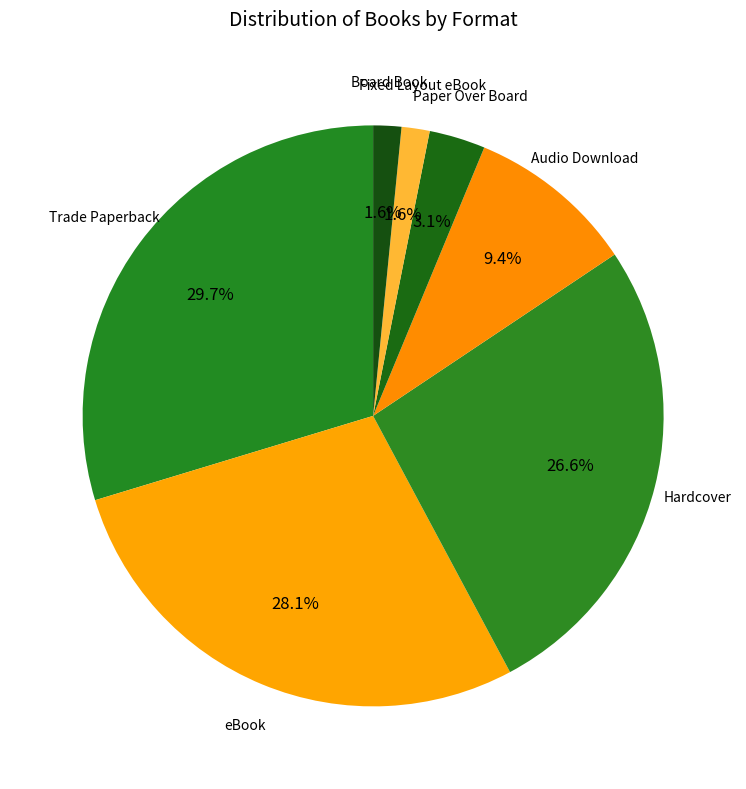

Which has a higher value, Audio Download or Board Book?

Audio Download